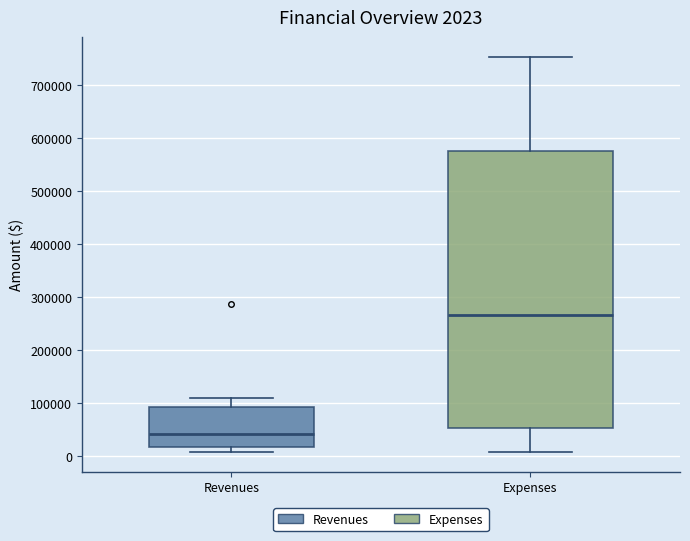

Which box's median line is the lowest?

Revenues